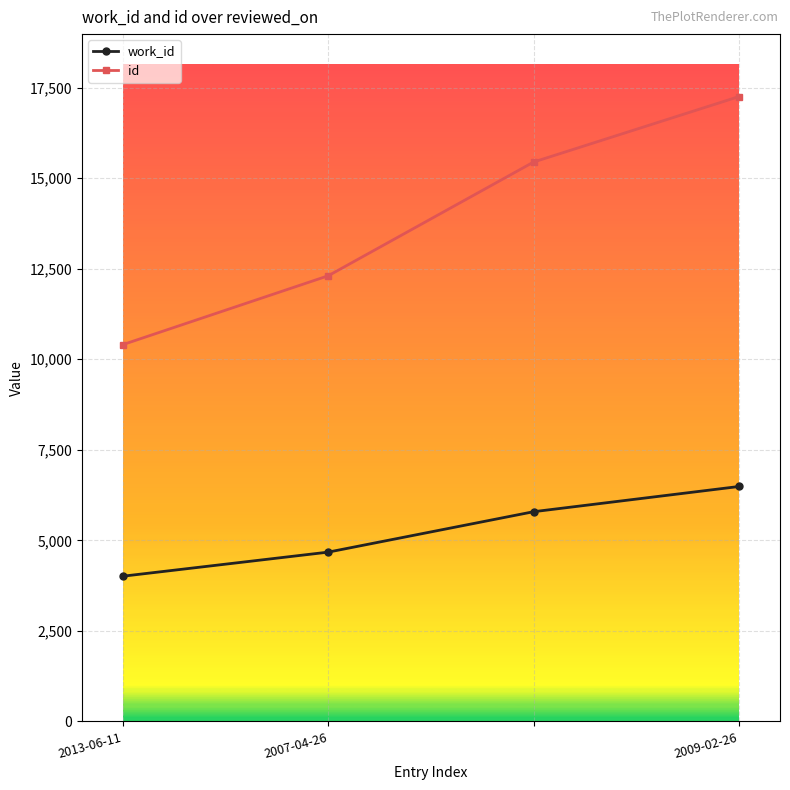

What is the highest value of the id series?

17254